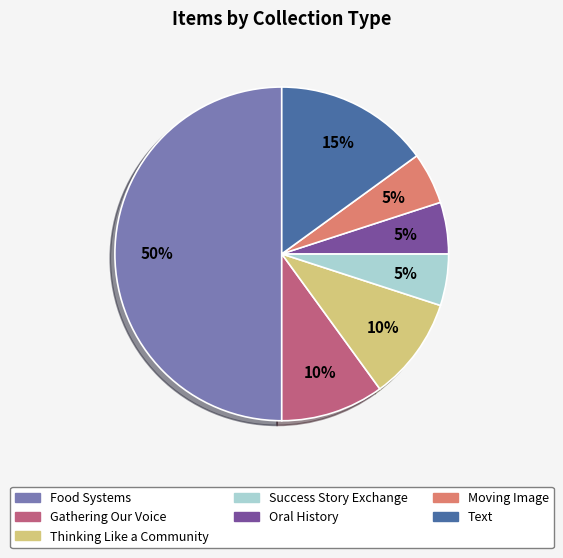

Is it true that Gathering Our Voice is 10% of the pie?

True